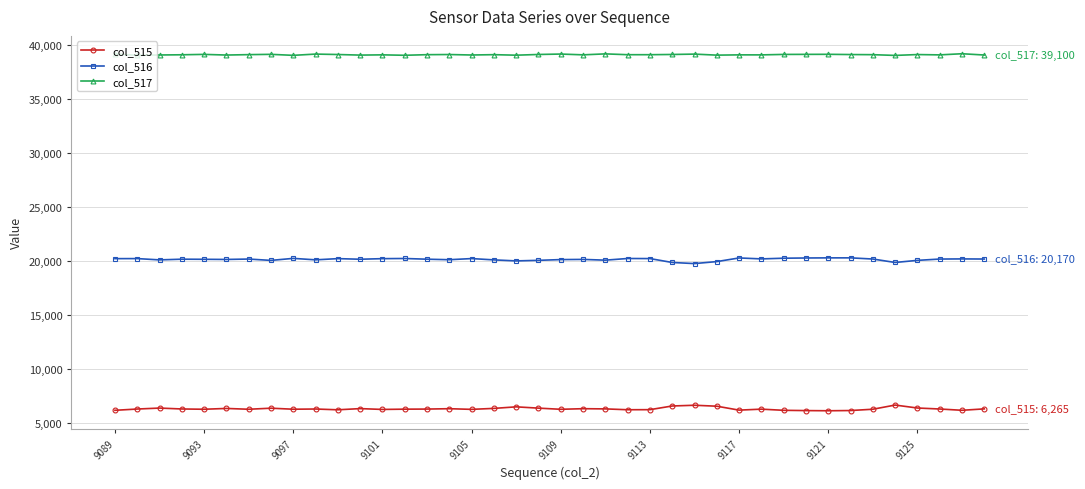

At how many categories does at least one series exceed 25408?

40